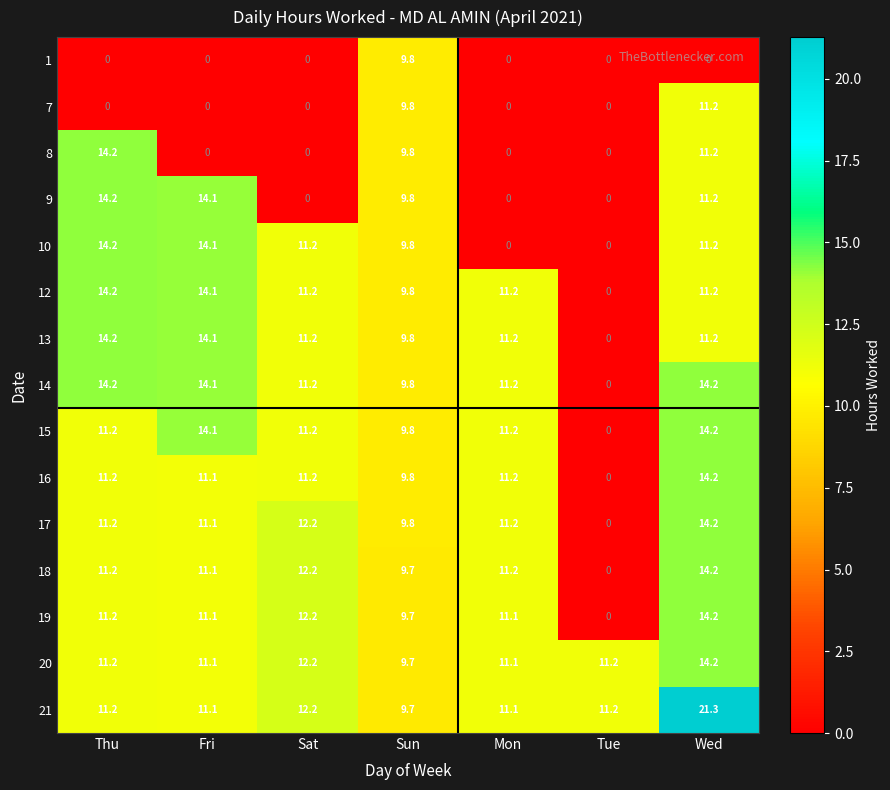

What is the difference between the second highest and minimum values in the 16 series?

11.2